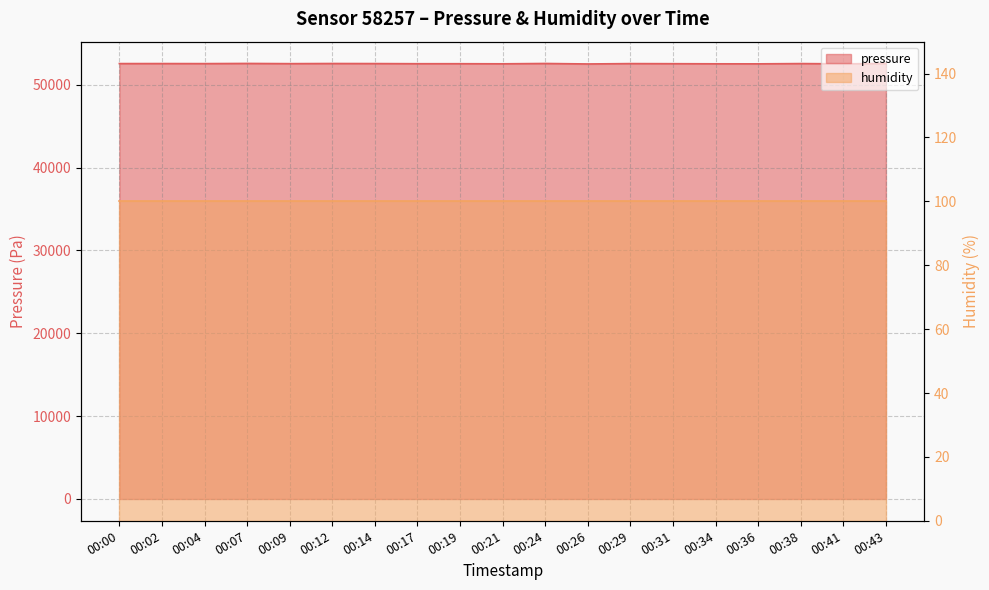

What is the value of the 19th point from the left?

52564.8